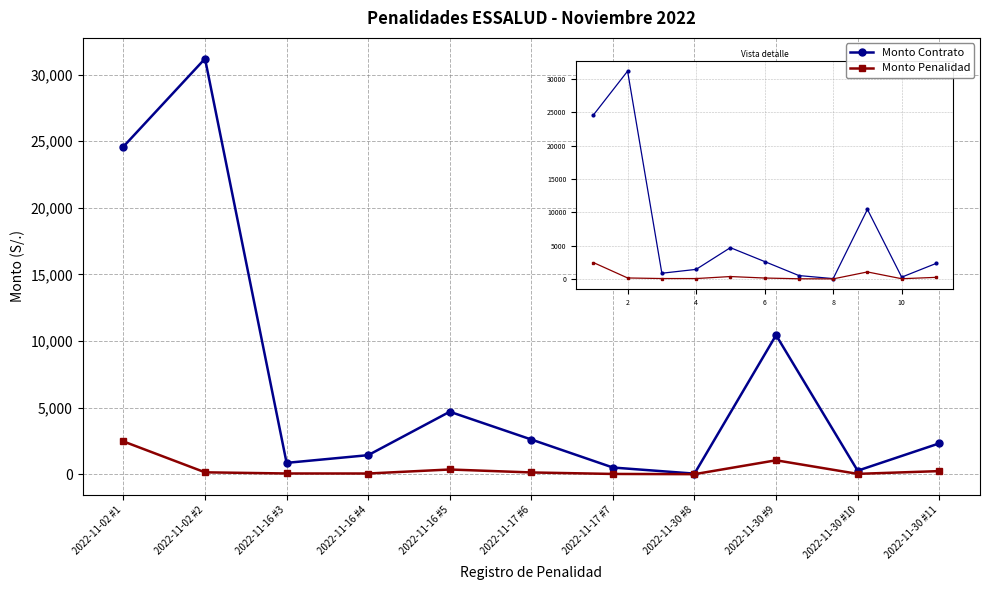

What is the average value of the Monto Contrato series?

7175.1